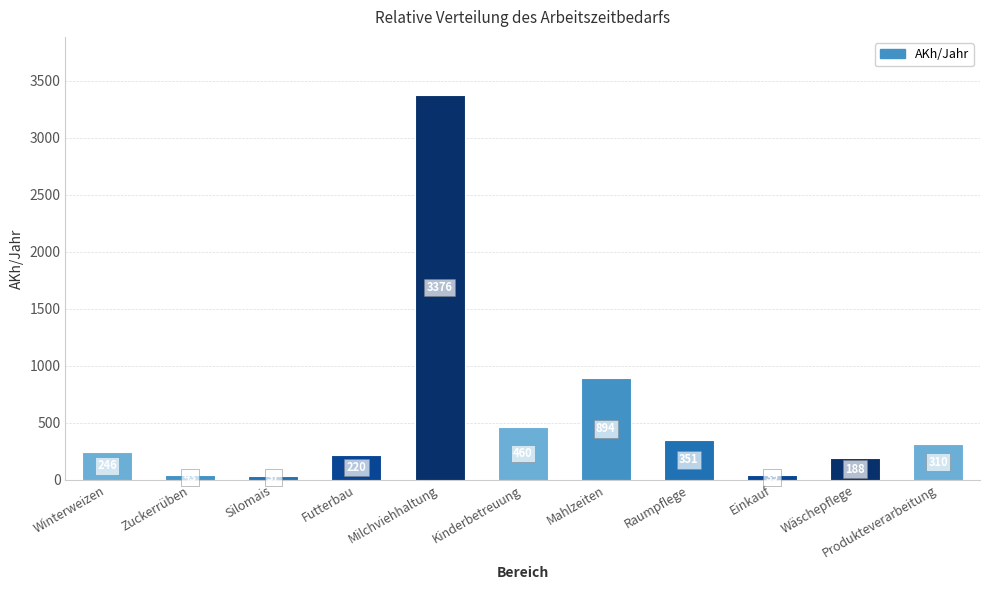

Which has a higher value, Einkauf or Zuckerrüben?

Zuckerrüben